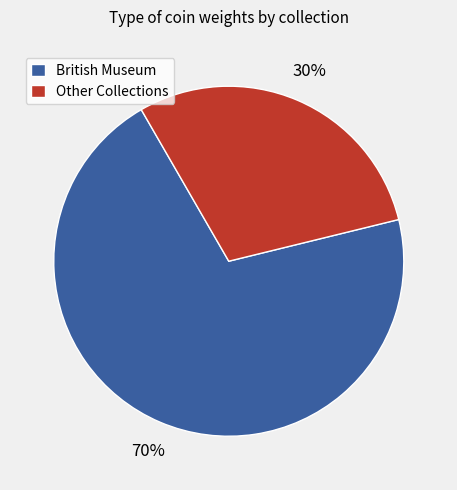

The Other Collections slice represents 37% of the pie. True or false?

False